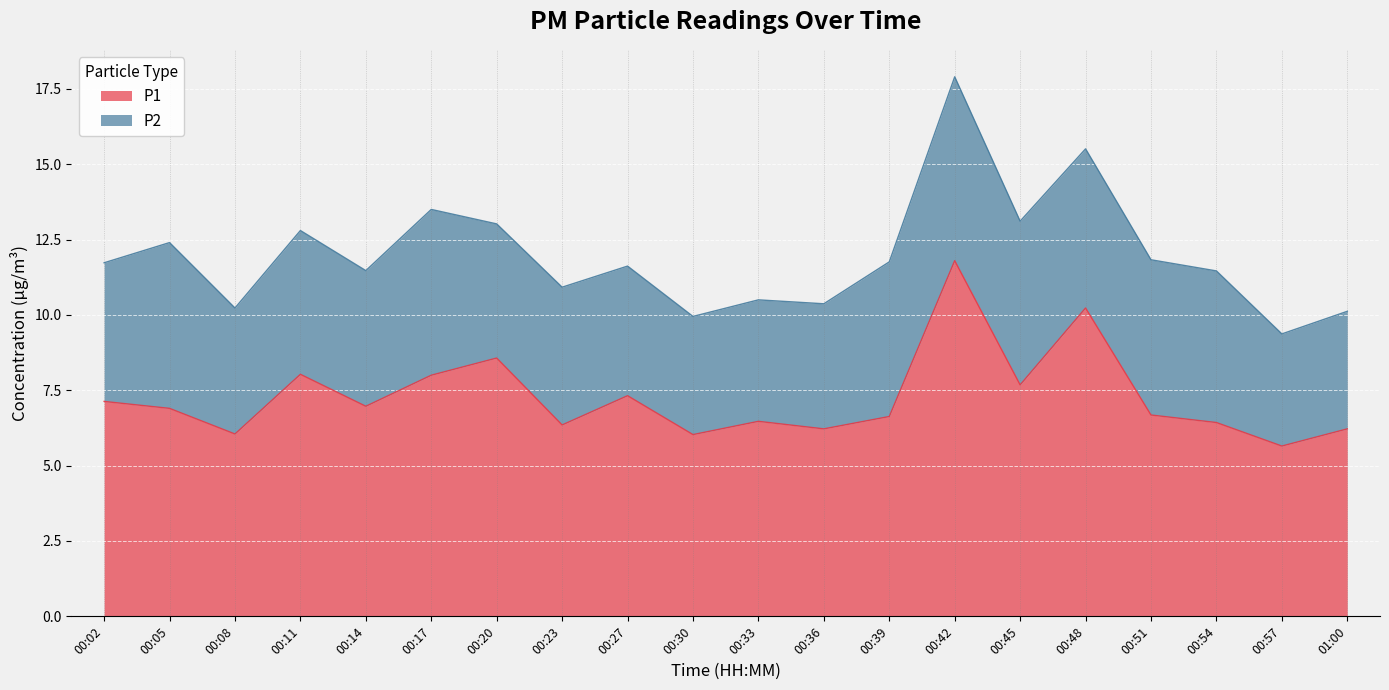

Read the value at 00:48.

10.2